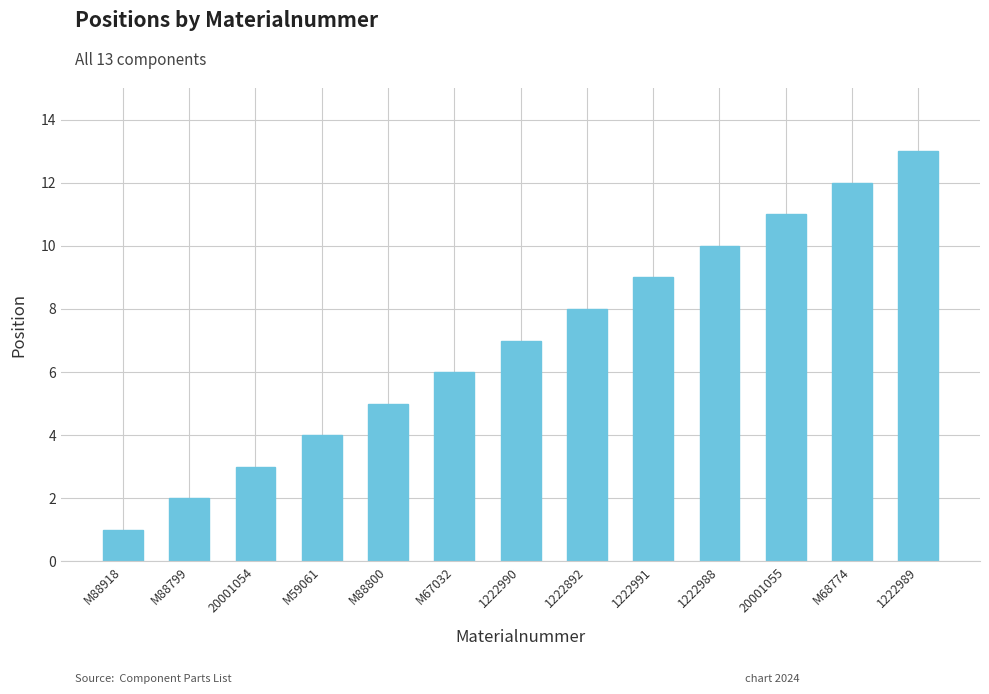

How many data points are less than 7?

6